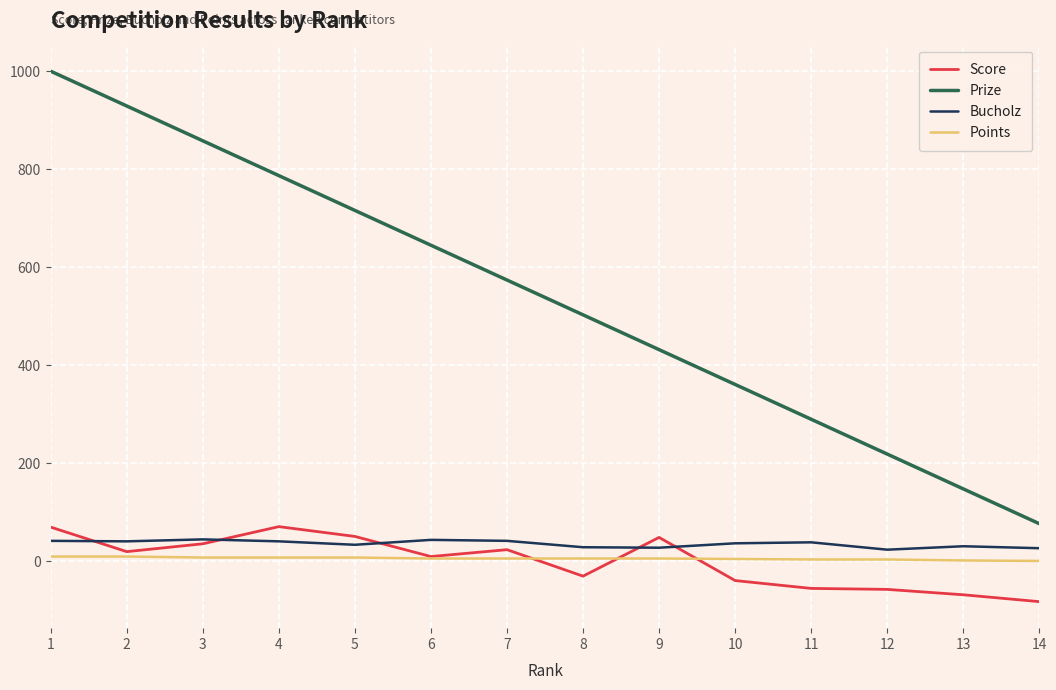

Which series has the widest spread of values?

Prize